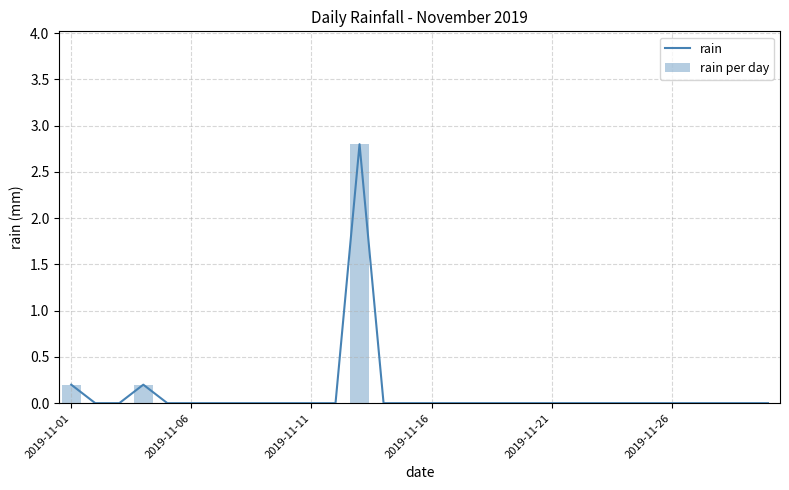

Reading left to right, extract all data points from this chart.

rain: 0.2	0.0	0.0	0.2	0.0	0.0	0.0	0.0	0.0	0.0	0.0	0.0	2.8	0.0	0.0	0.0	0.0	0.0	0.0	0.0	0.0	0.0	0.0	0.0	0.0	0.0	0.0	0.0	0.0	0.0
rain per day: 0.2	0.0	0.0	0.2	0.0	0.0	0.0	0.0	0.0	0.0	0.0	0.0	2.8	0.0	0.0	0.0	0.0	0.0	0.0	0.0	0.0	0.0	0.0	0.0	0.0	0.0	0.0	0.0	0.0	0.0